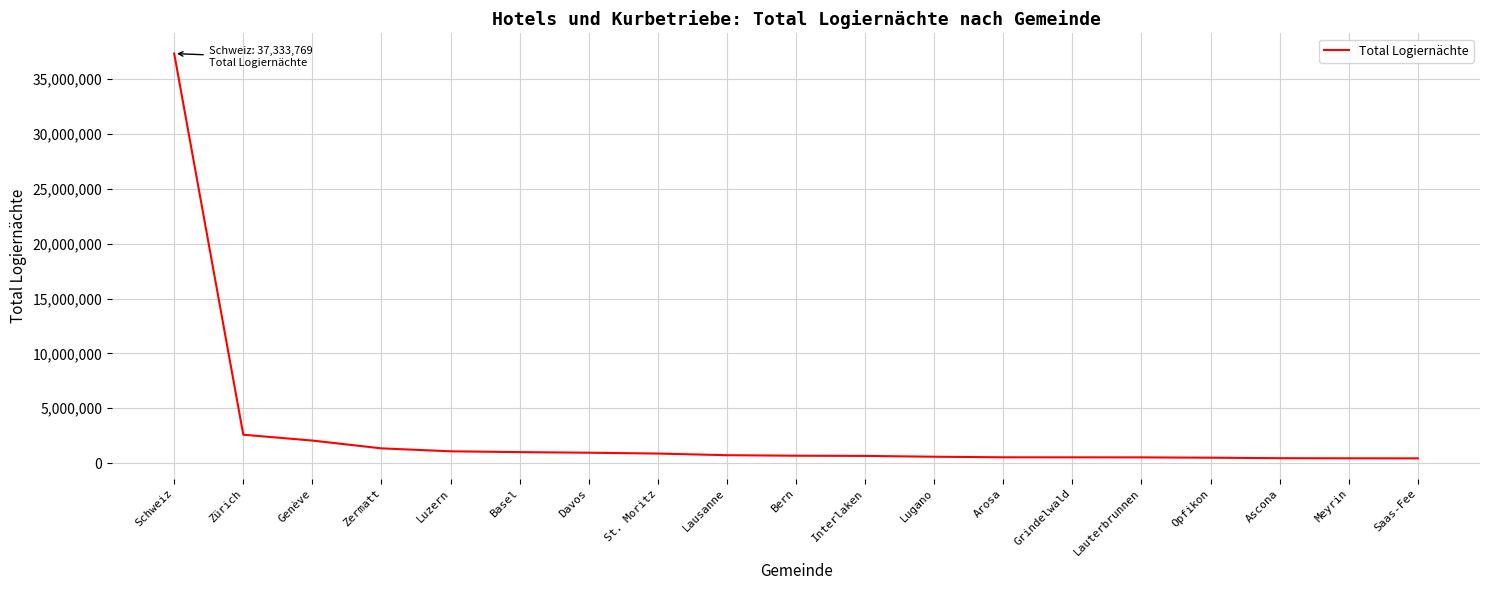

What value does the data have at Arosa?

522780